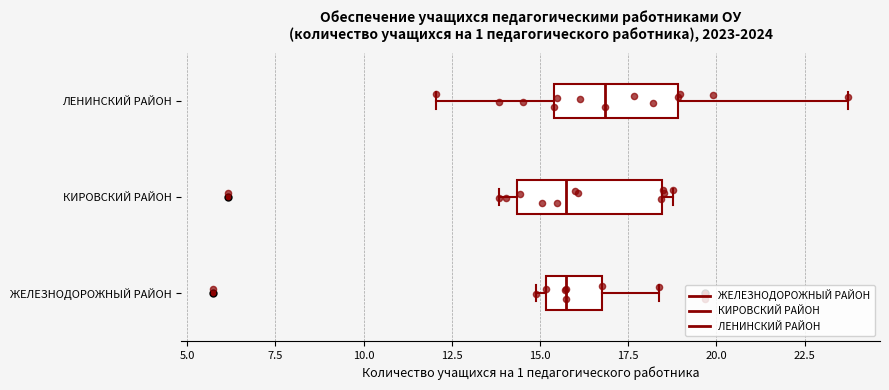

Where does the median line of the box for КИРОВСКИЙ РАЙОН sit on the x-axis? The values are not printed on the chart, so give them approximately, as read against the axis.

15.5